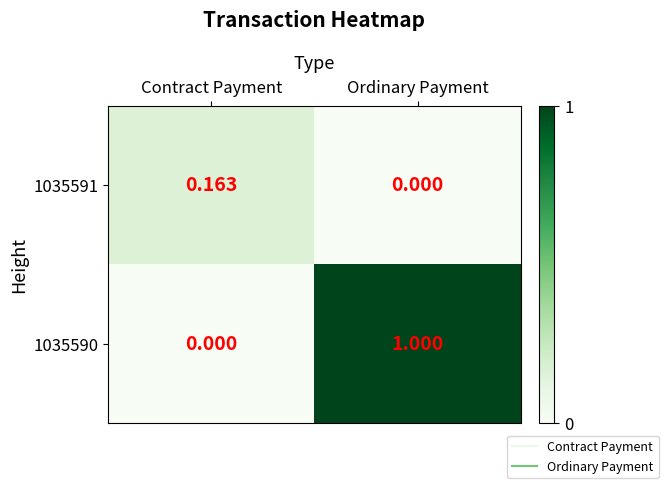

Which series has the largest range (max minus min)?

1035590